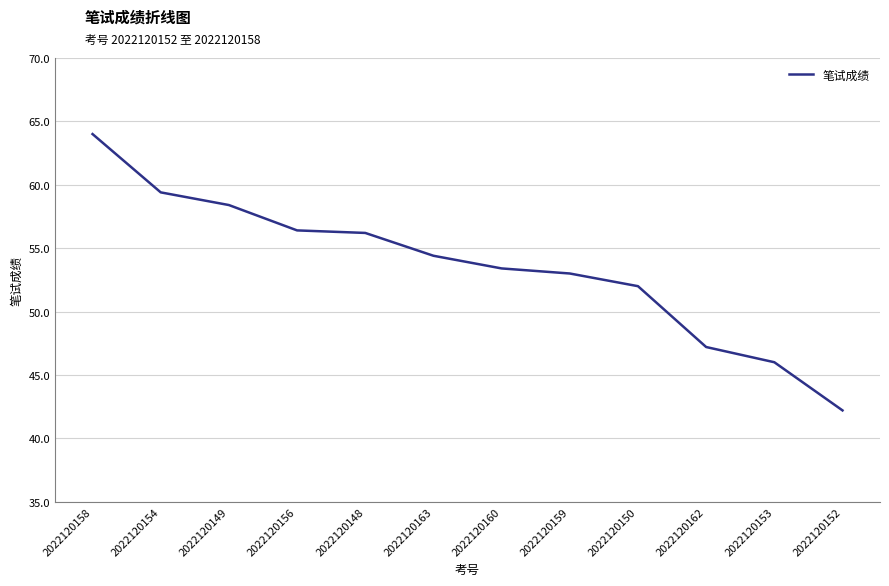

What position from the left is 2022120154?

2